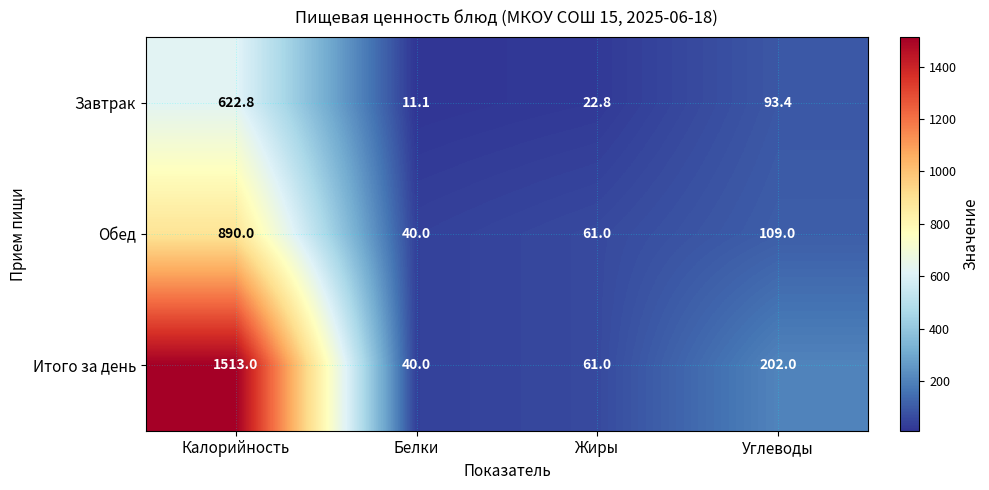

Which category has the highest value in the Обед series?

Калорийность